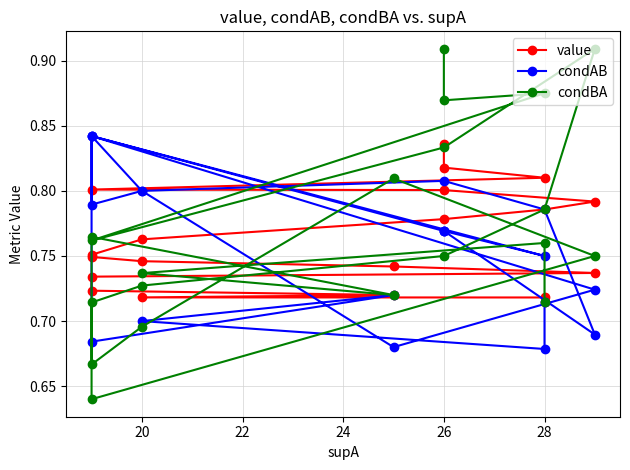

Is this an area chart (filled region under the line)?

No